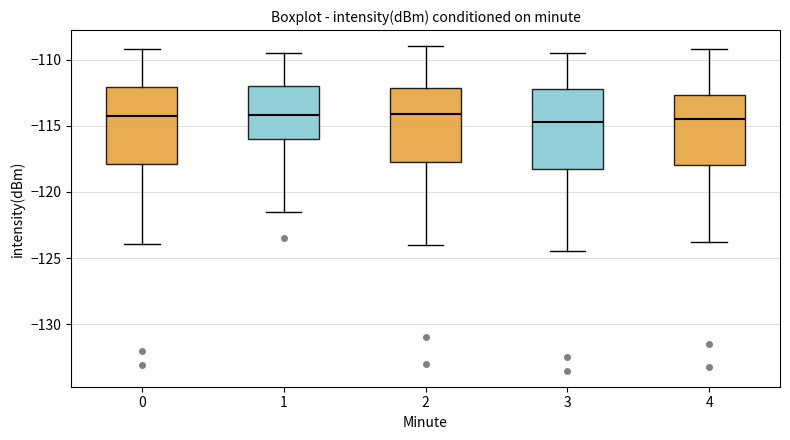

Reading left to right, read every box against the y-axis: the position of its median line, the range the box covers, and the ends of its whiskers. The values are not printed on the chart, so give them approximately, as read against the axis.

0: median -114.5, box -118.0 to -112.0, whiskers -124.0 to -109.0
1: median -114.0, box -116.0 to -112.0, whiskers -121.5 to -109.5
2: median -114.0, box -117.5 to -112.0, whiskers -124.0 to -109.0
3: median -114.5, box -118.0 to -112.0, whiskers -124.5 to -109.5
4: median -114.5, box -118.0 to -112.5, whiskers -124.0 to -109.0